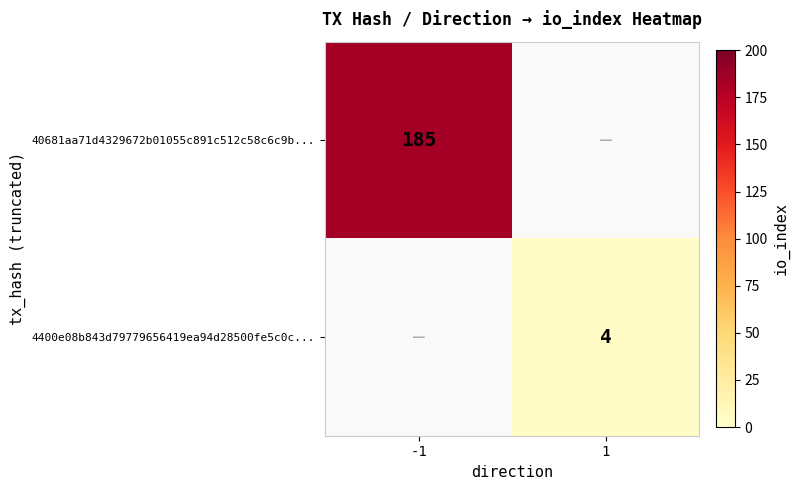

The value of 40681aa71d4329672b01055c891c512c58c6c9b... at -1 is 90. True or false?

False